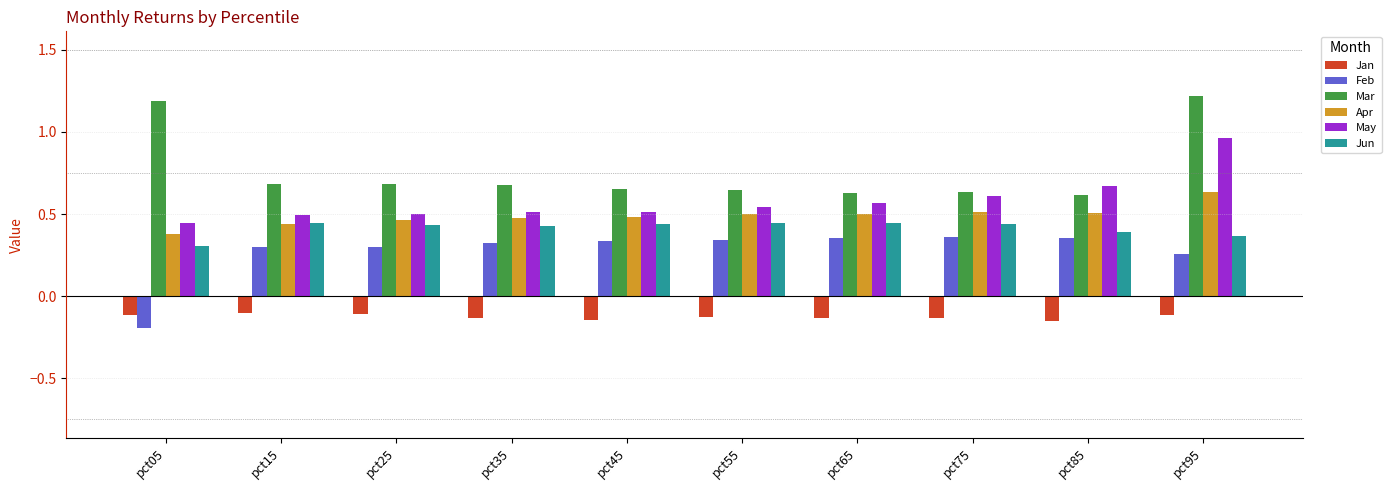

Does the chart contain stacked bars?

No